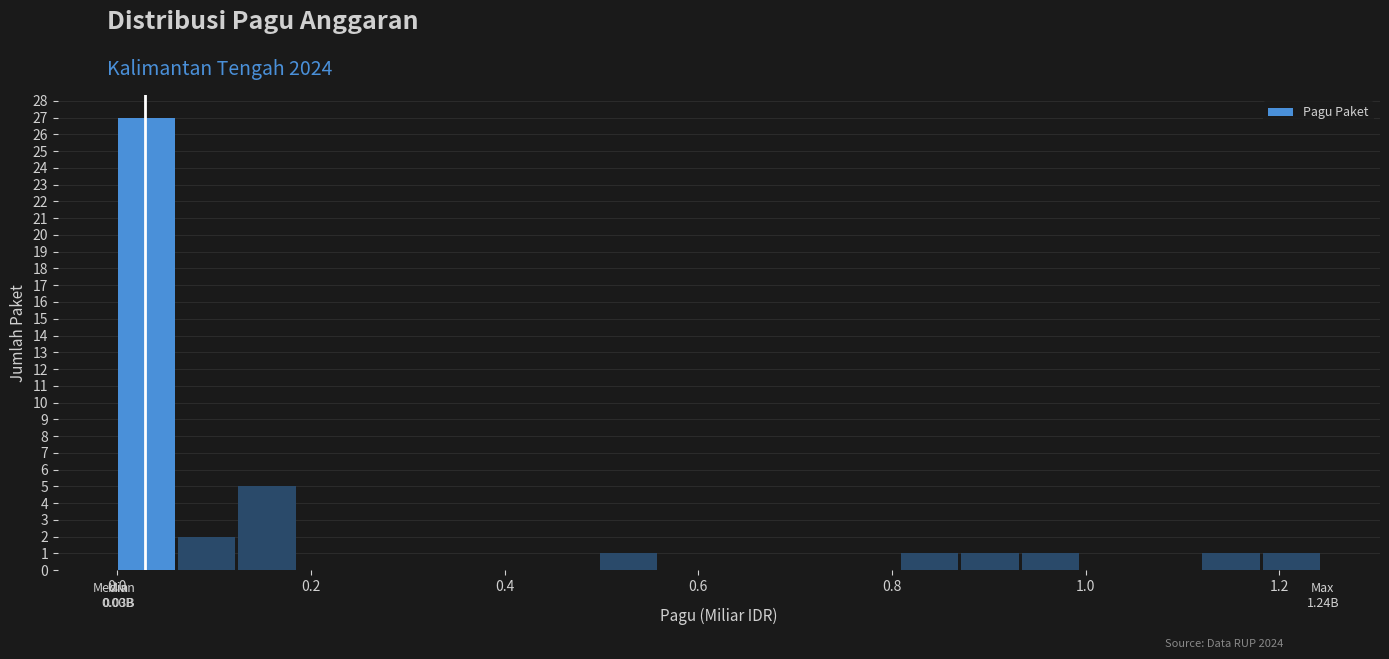

Read against the x-axis, roughly where is the centre of the tallest bar?

0.04